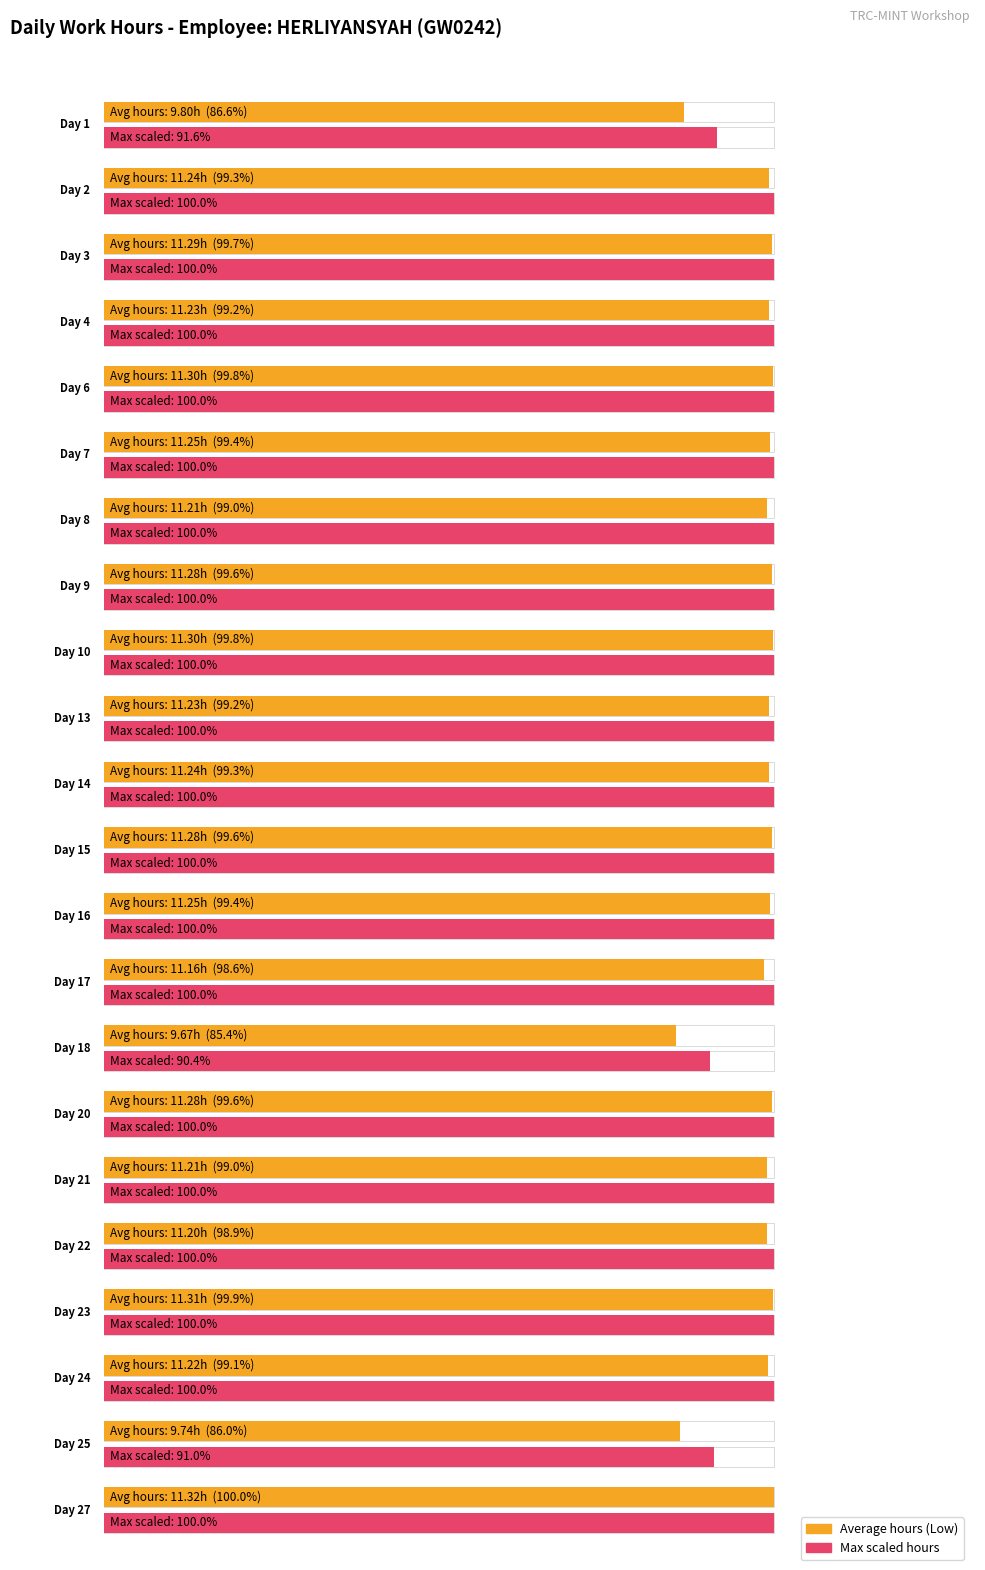

What is the maximum value shown in the chart?

11.3